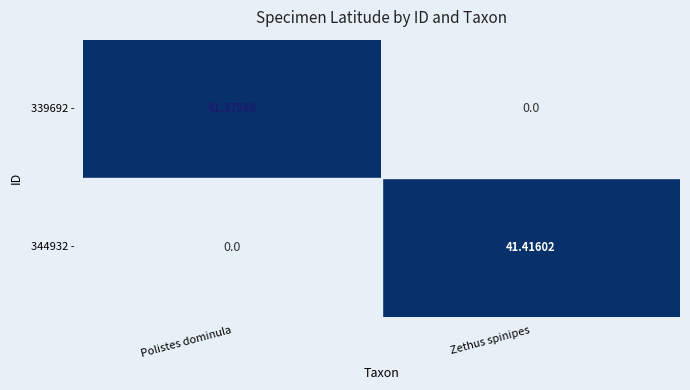

At which label does 344932 - reach its peak?

Zethus spinipes